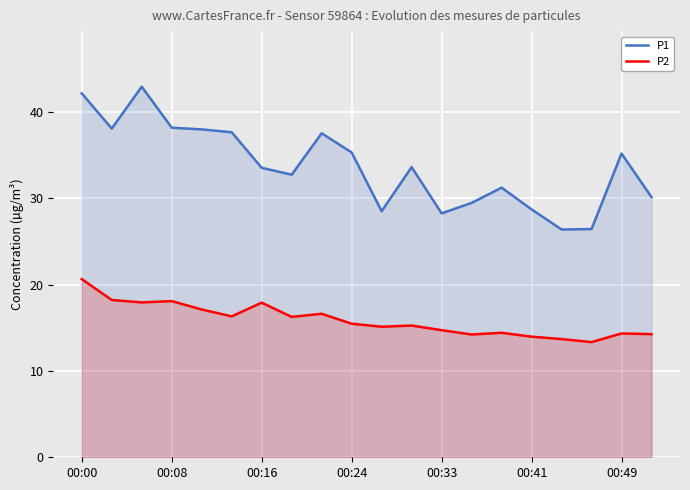

What is the difference between the maximum and second lowest values in the P1 series?

16.5